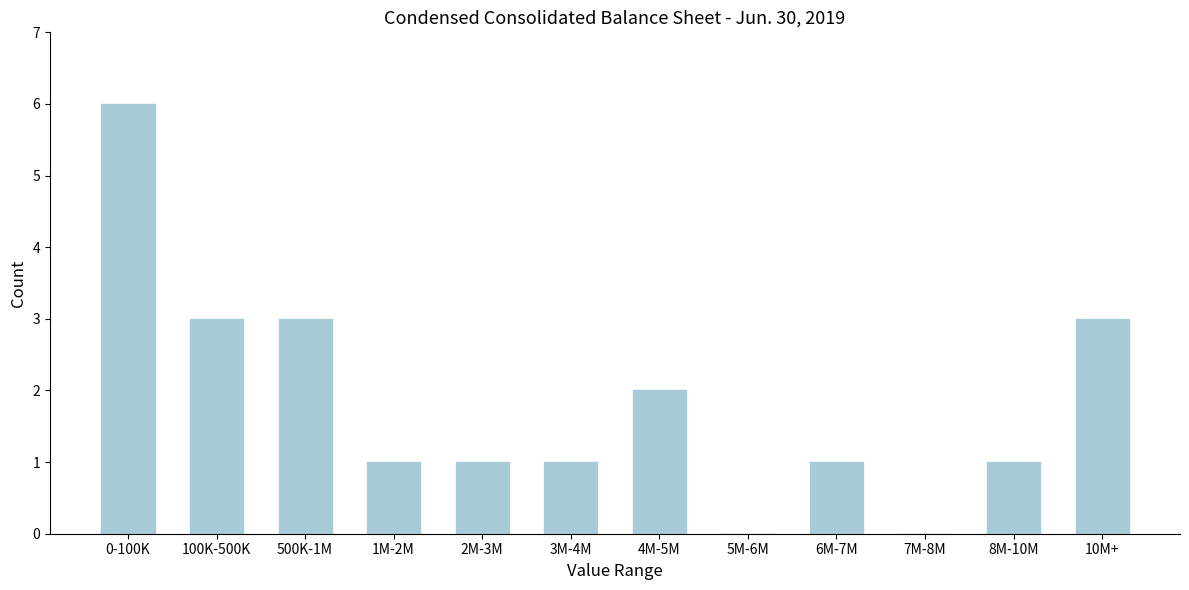

Reading right to left, extract all data points from this chart.

10M+=3	8M-10M=1	7M-8M=0	6M-7M=1	5M-6M=0	4M-5M=2	3M-4M=1	2M-3M=1	1M-2M=1	500K-1M=3	100K-500K=3	0-100K=6